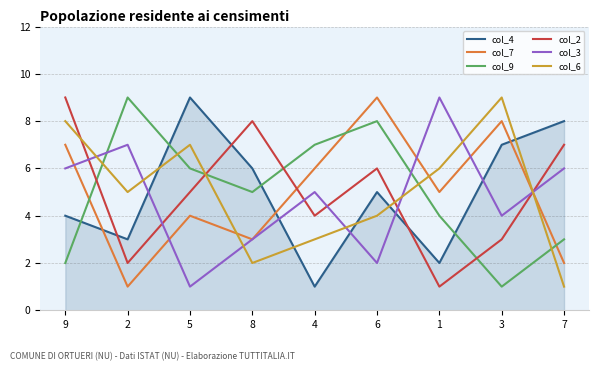

How many interior local valleys does the col_2 series have?

3